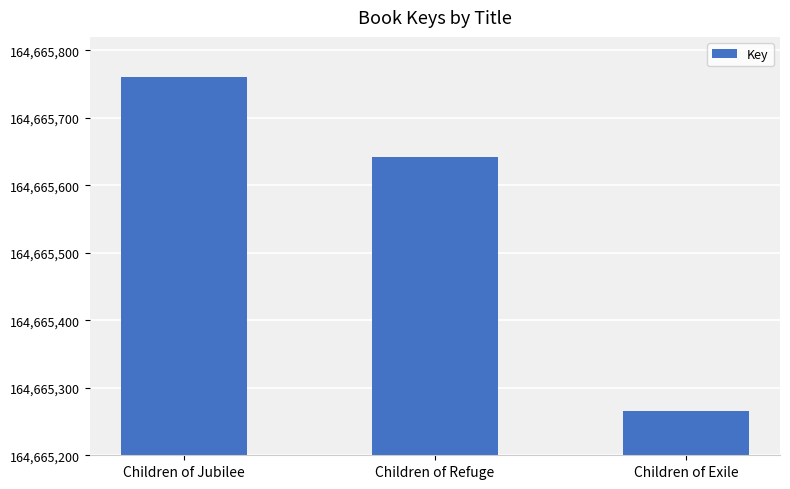

What position from the right is Children of Exile?

1